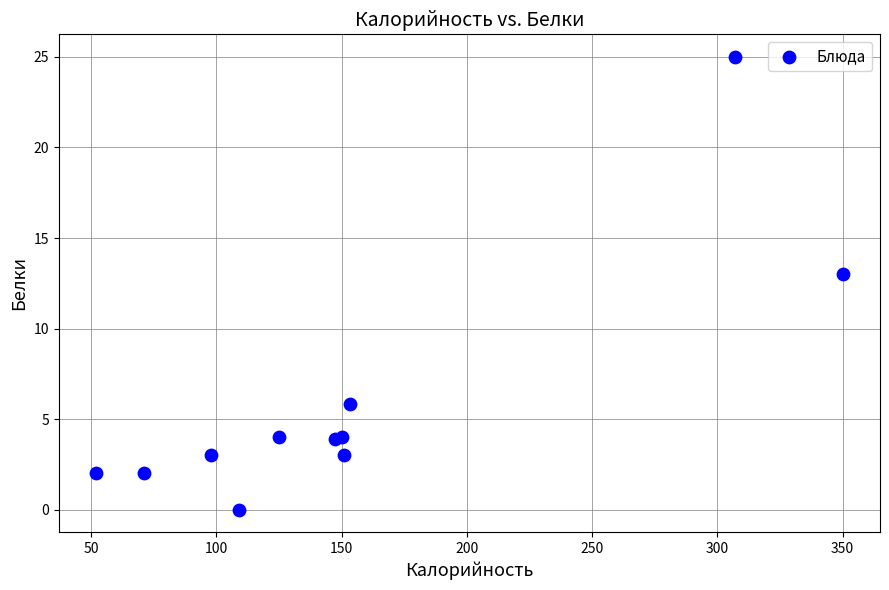

What Y value in the scatter plot is closest to 12?

13.0